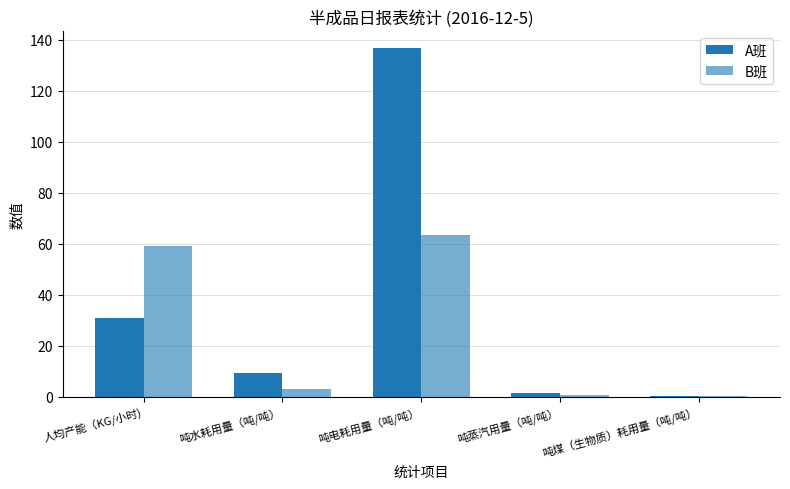

How many data points does each series have?

5